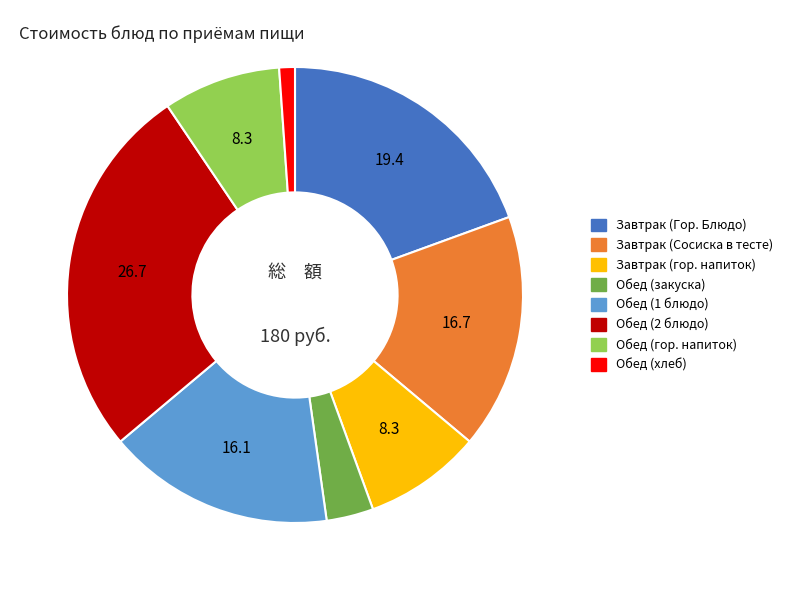

Is Обед (2 блюдо) the majority of the pie?

No